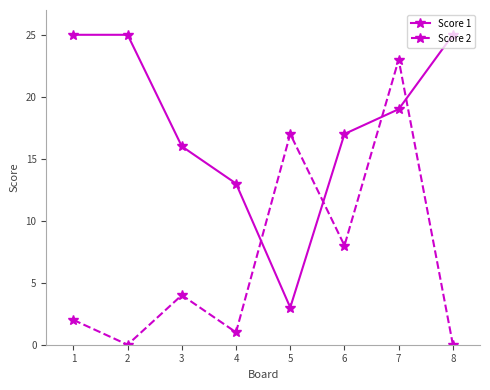

At which label is Score 2 closest to 11?

6